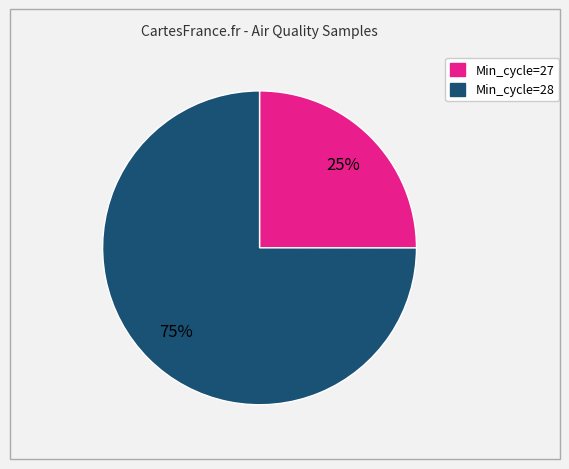

Which category has the biggest portion of the pie?

Min_cycle=28